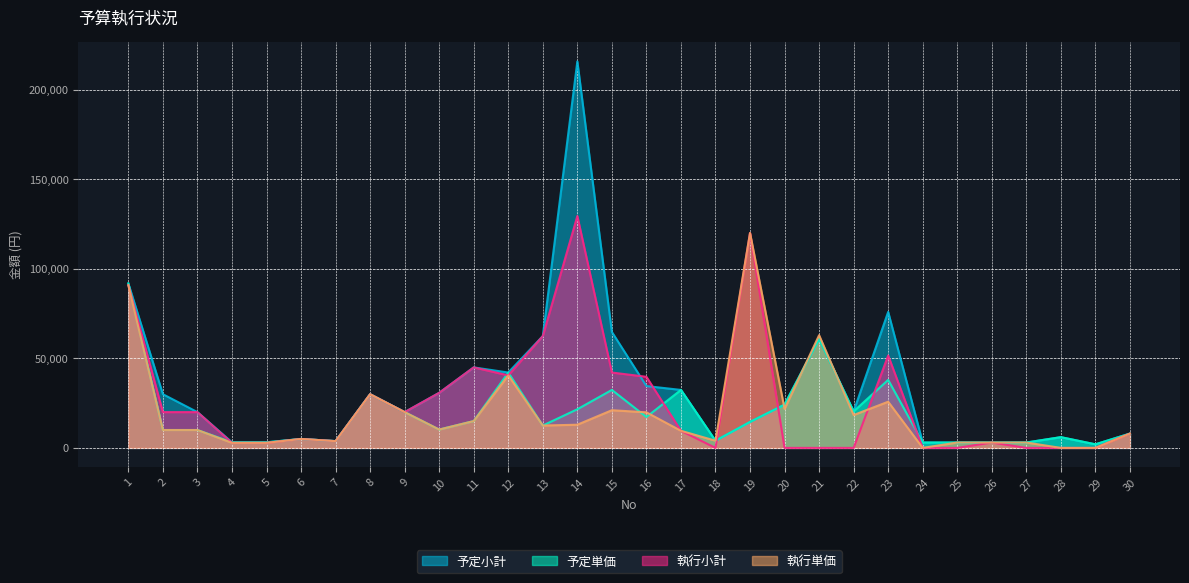

How many lines are shown in the chart?

4